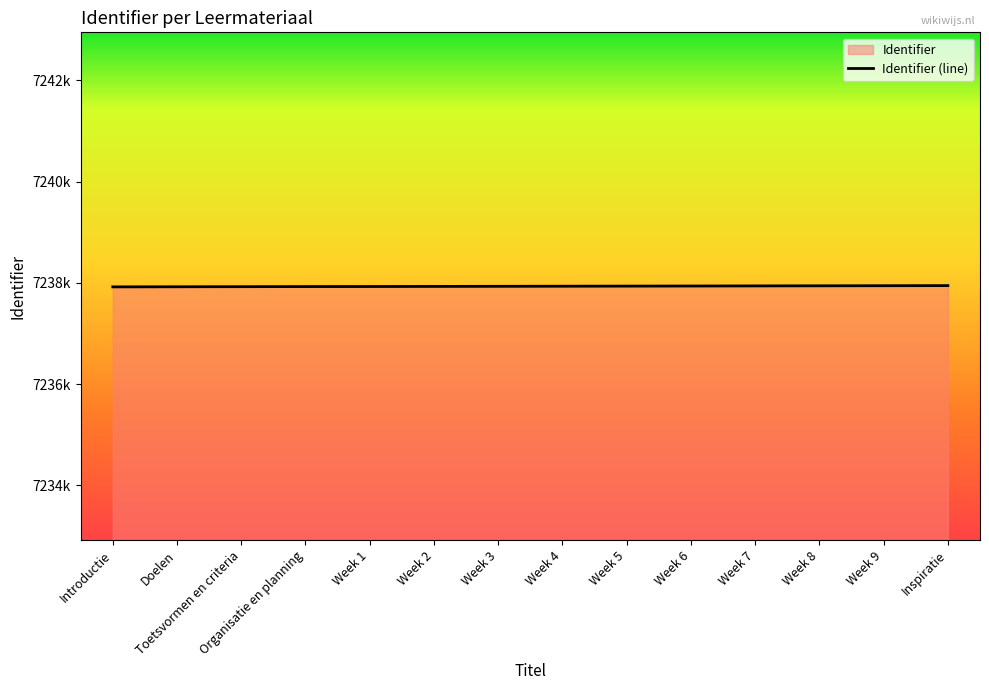

Is it true that the value at Week 2 is 7237930?

True